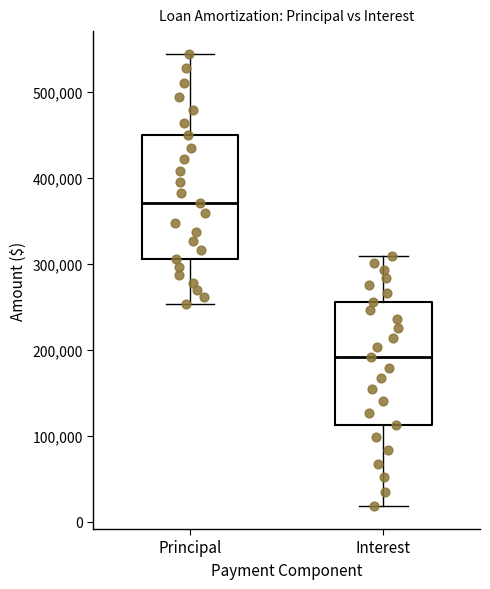

Reading left to right, read every box against the y-axis: the position of its median line, the range the box covers, and the ends of its whiskers. The values are not printed on the chart, so give them approximately, as read against the axis.

Principal: median 370000, box 310000 to 450000, whiskers 250000 to 540000
Interest: median 190000, box 110000 to 260000, whiskers 20000 to 310000